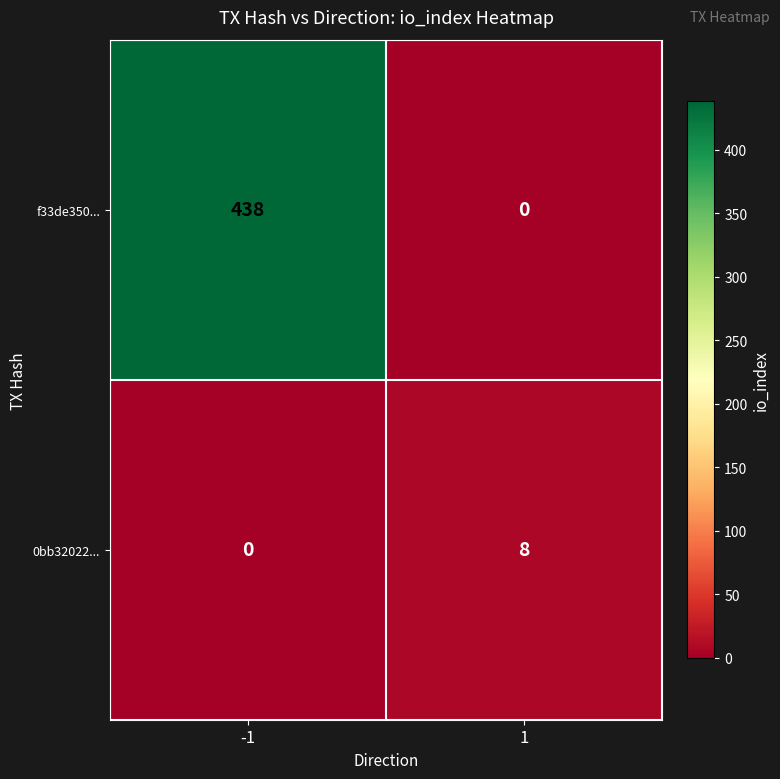

True or false: 0bb32022... has a value of 4 at 1.

False